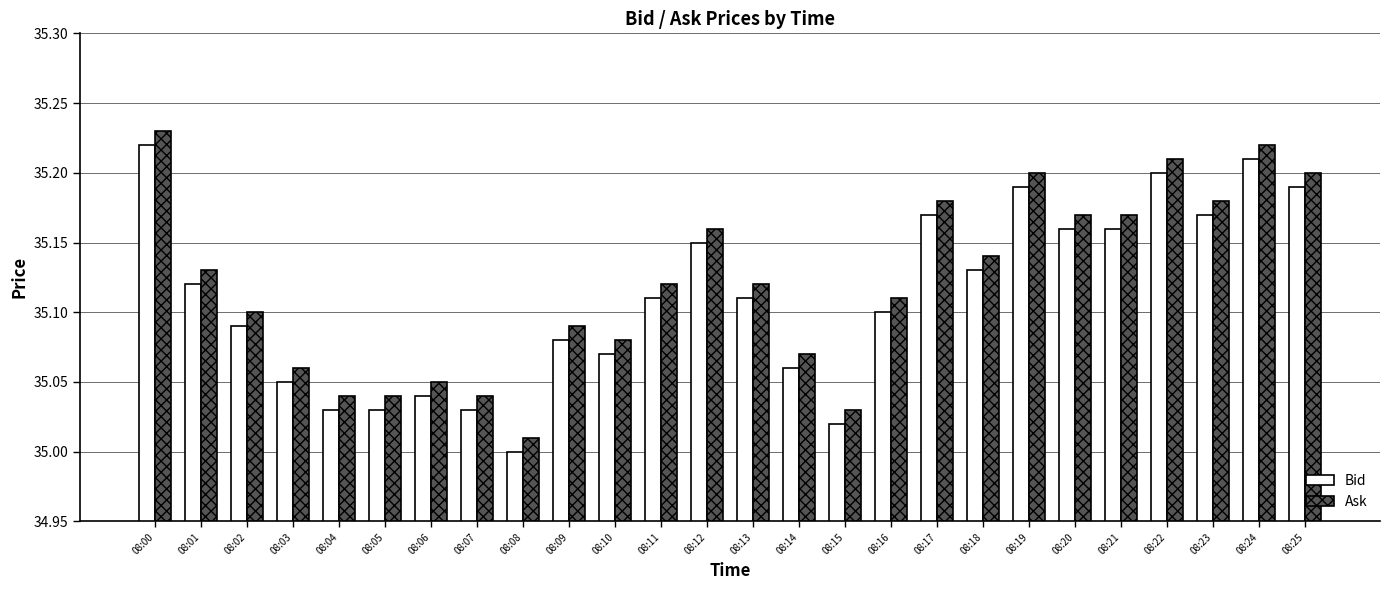

Which category has the lowest value in the Ask series?

08:08